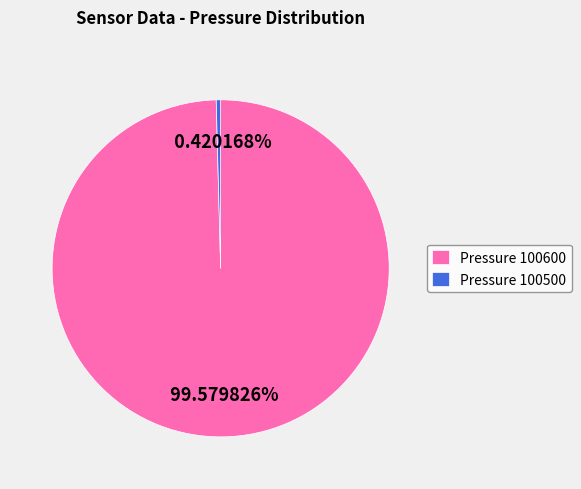

Is the sum of Pressure 100600 and Pressure 100500 greater than half?

Yes